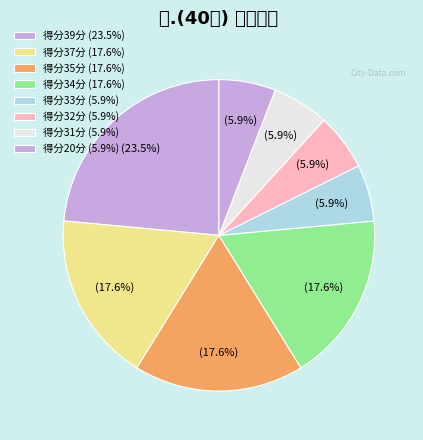

How many slices are in this pie chart?

8